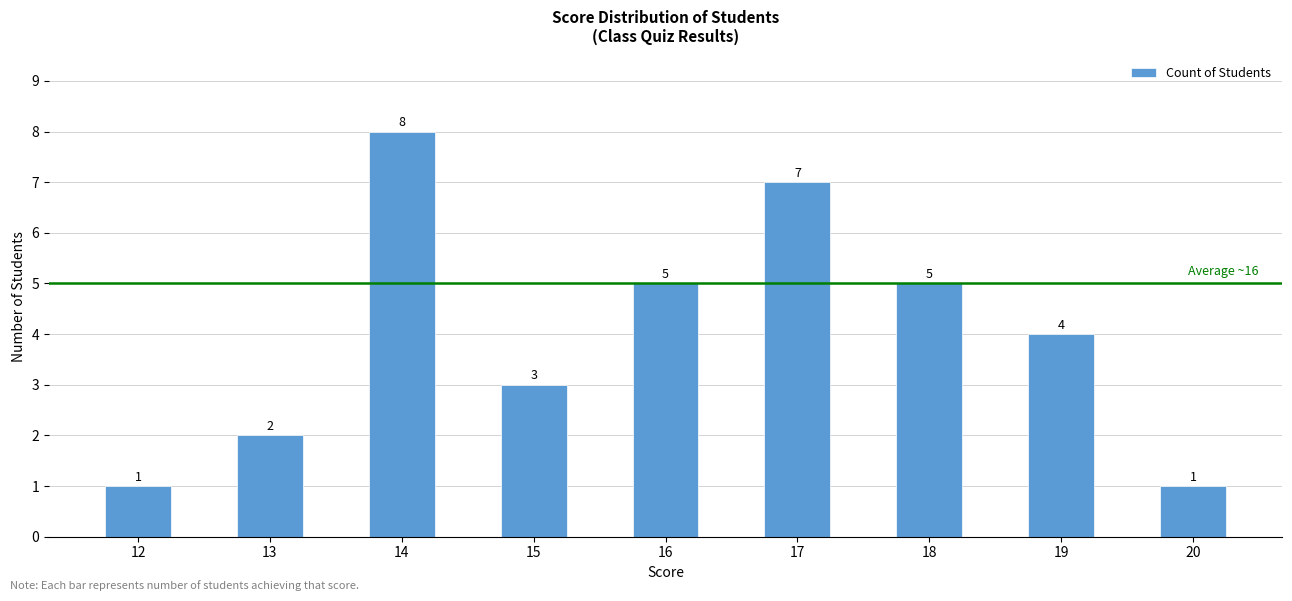

Is it true that the value at 18 is 5?

True